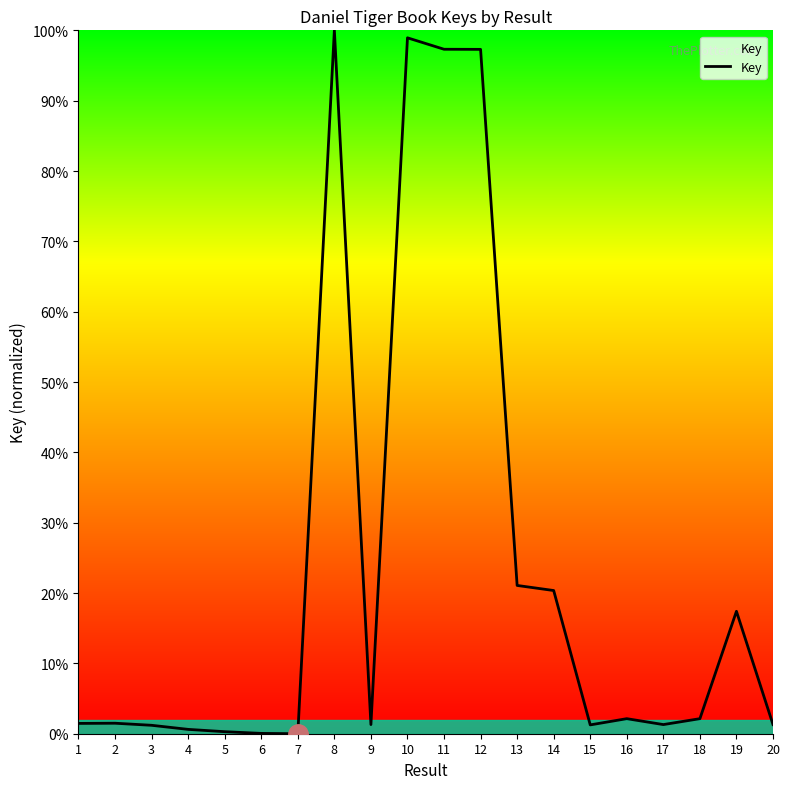

What is the difference between the maximum and minimum values?

100.0